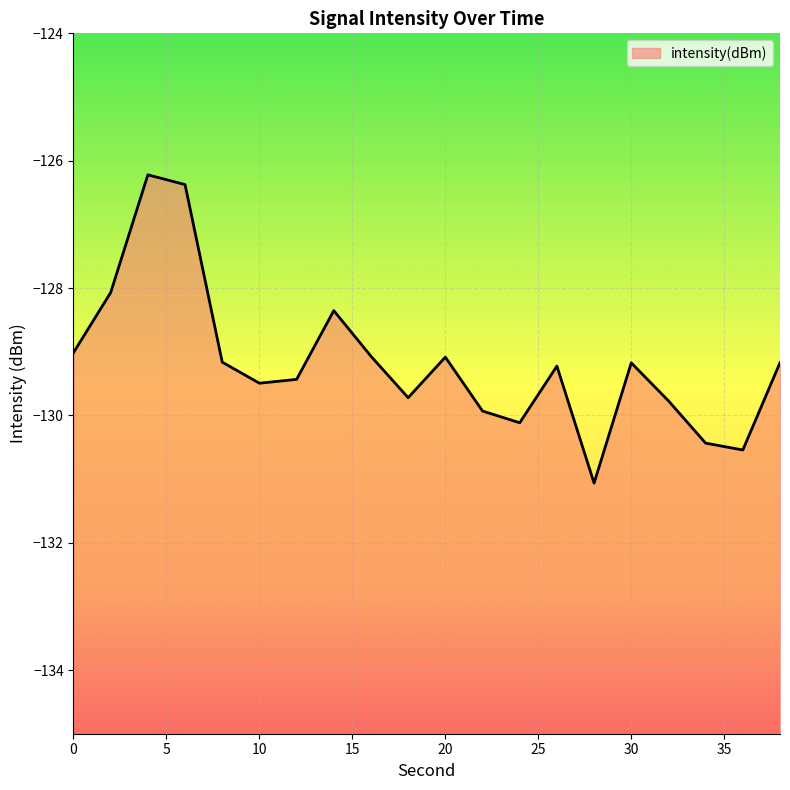

How many lines are shown in the chart?

1